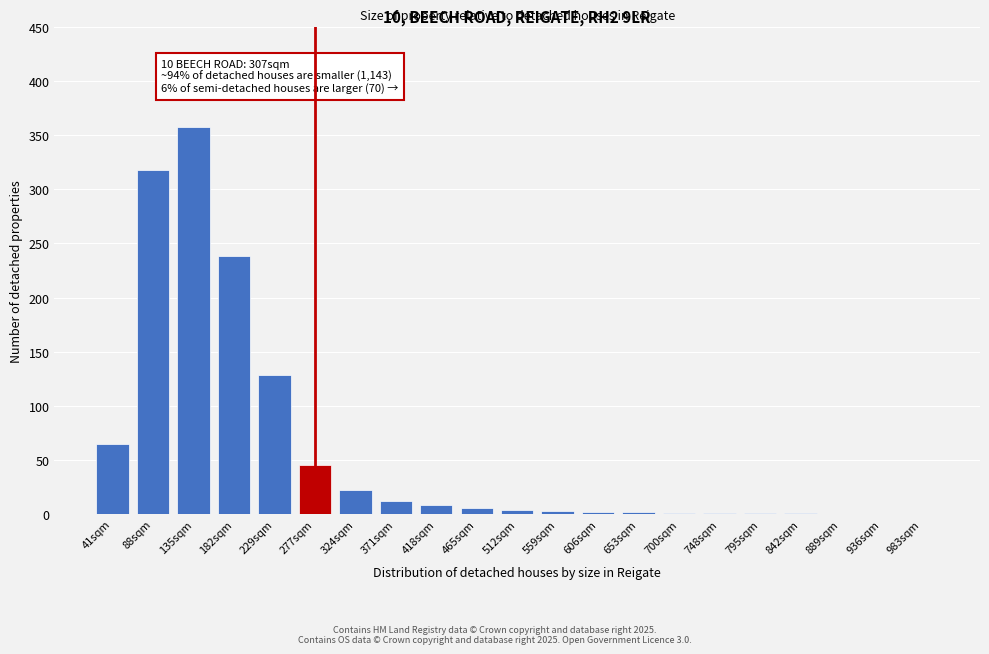

Which label corresponds to the largest value in the chart?

135sqm